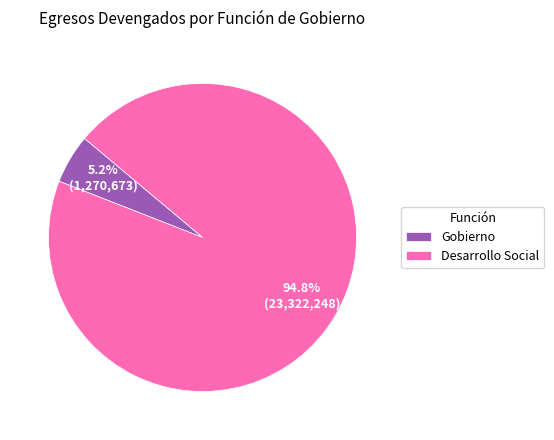

How many segments does this pie chart have?

2